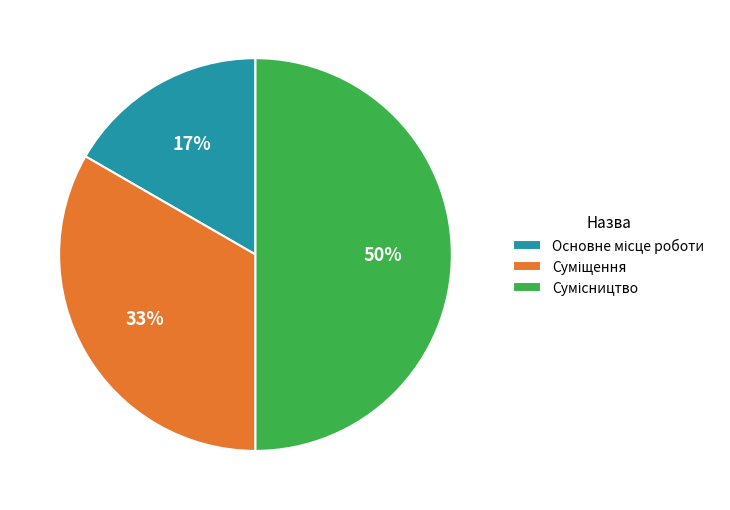

To the nearest percent, what is the difference between the largest and smallest slice percentages?

33%